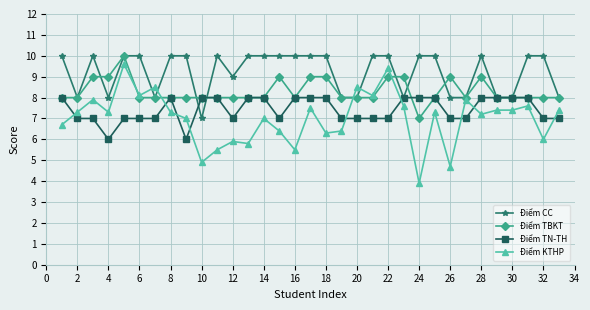

Rank the series by their average value, from highest to lowest.

Điểm CC, Điểm TBKT, Điểm TN-TH, Điểm KTHP